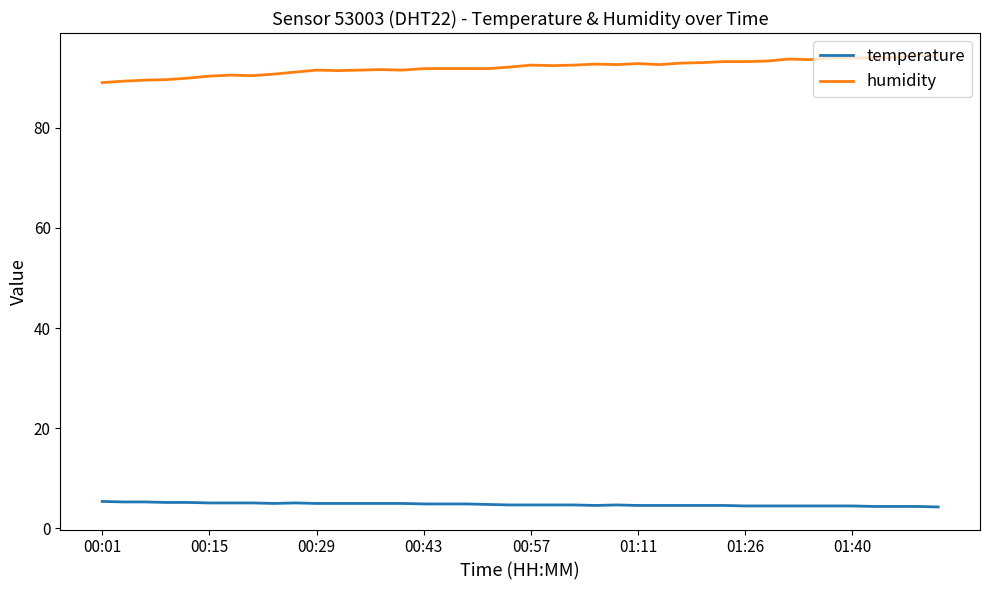

What is the difference between the maximum and minimum values in the humidity series?

5.4